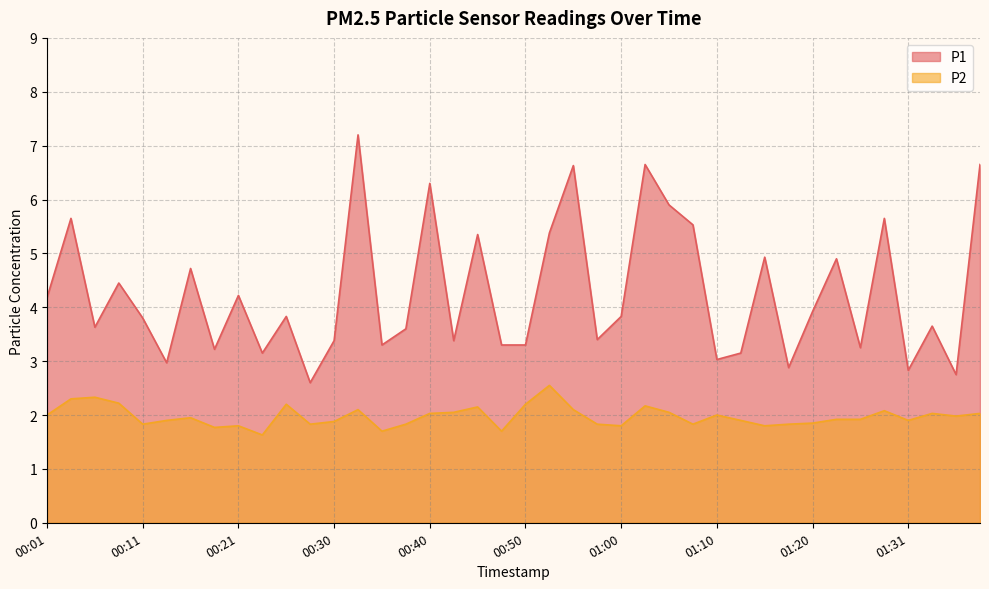

At which label does P1 first exceed 3?

00:01